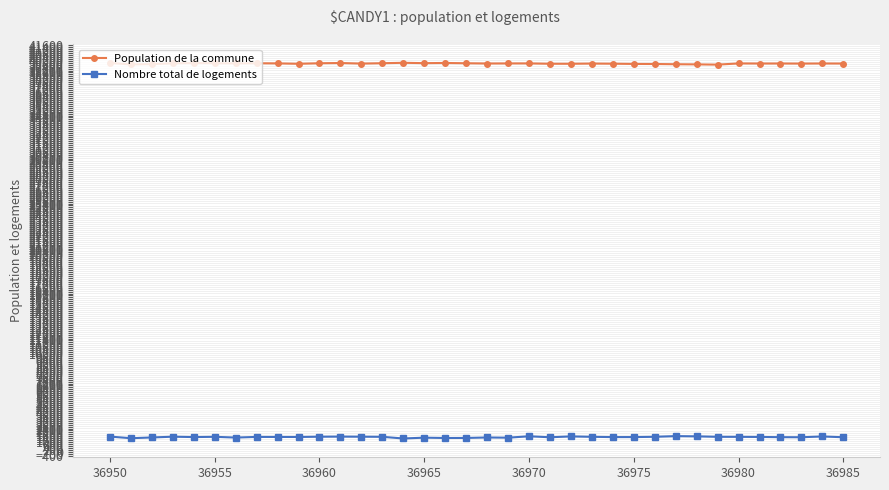

What is the sum of all Population de la commune values?

1429625